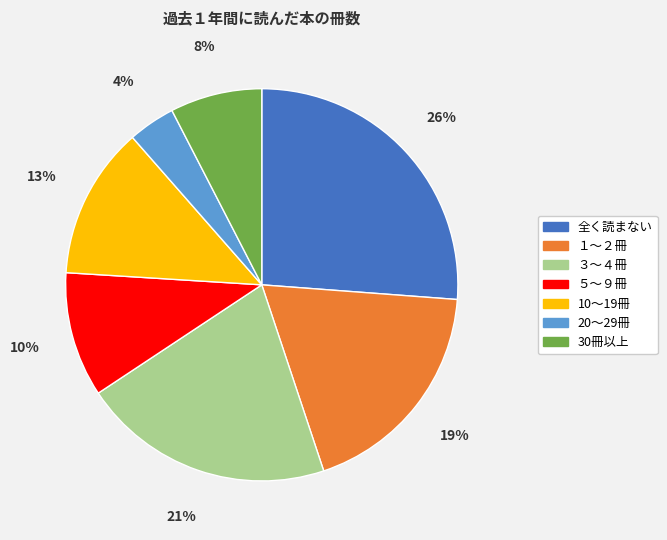

To the nearest percent, what percentage of the pie is １～２冊?

19%